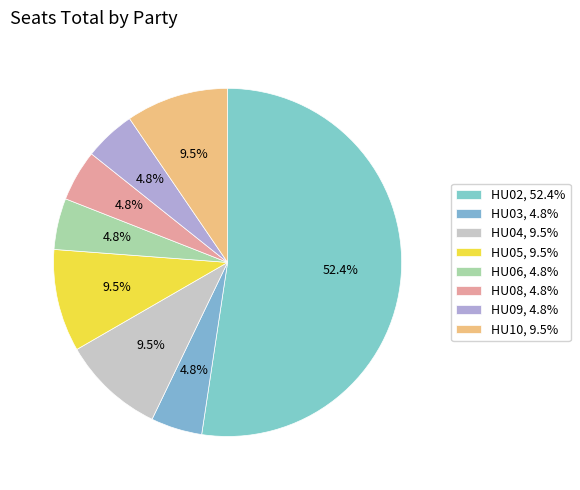

To the nearest percent, what is the average slice percentage?

12%